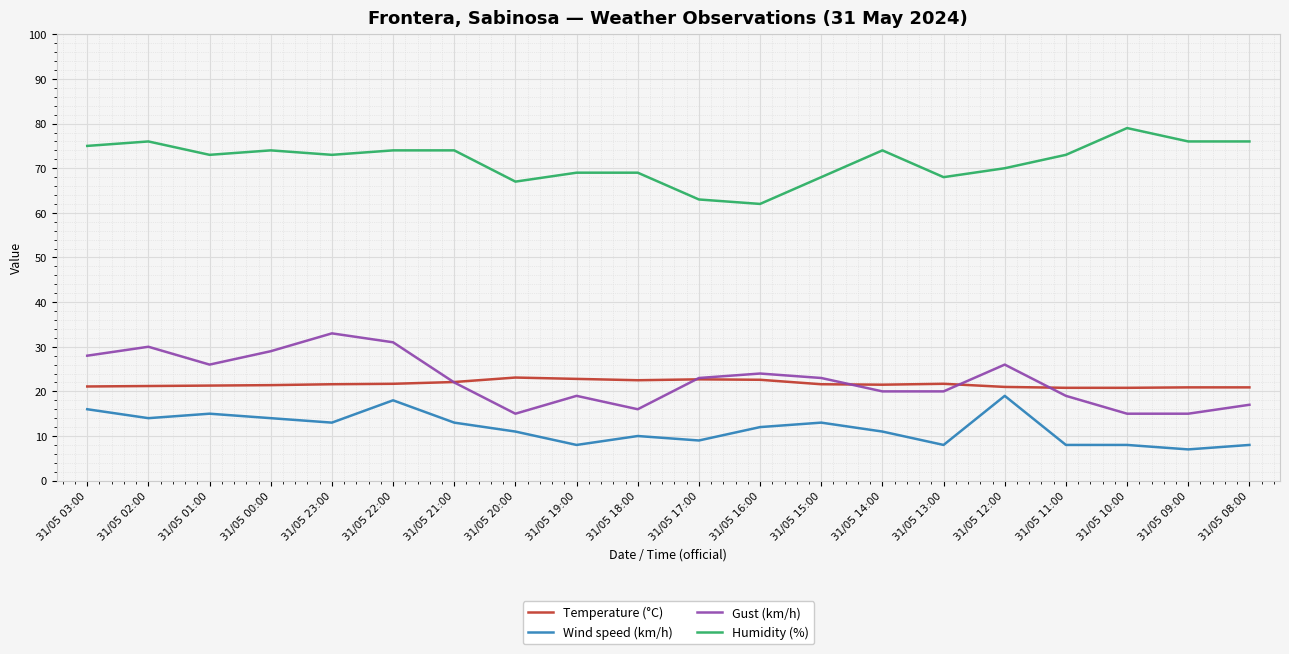

What is the difference between the maximum and minimum values in the Temperature (°C) series?

2.3